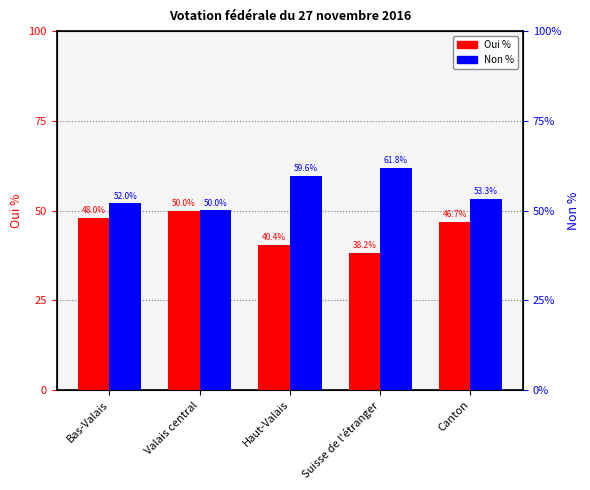

Is it true that Oui % equals 59.2 at Haut-Valais?

False